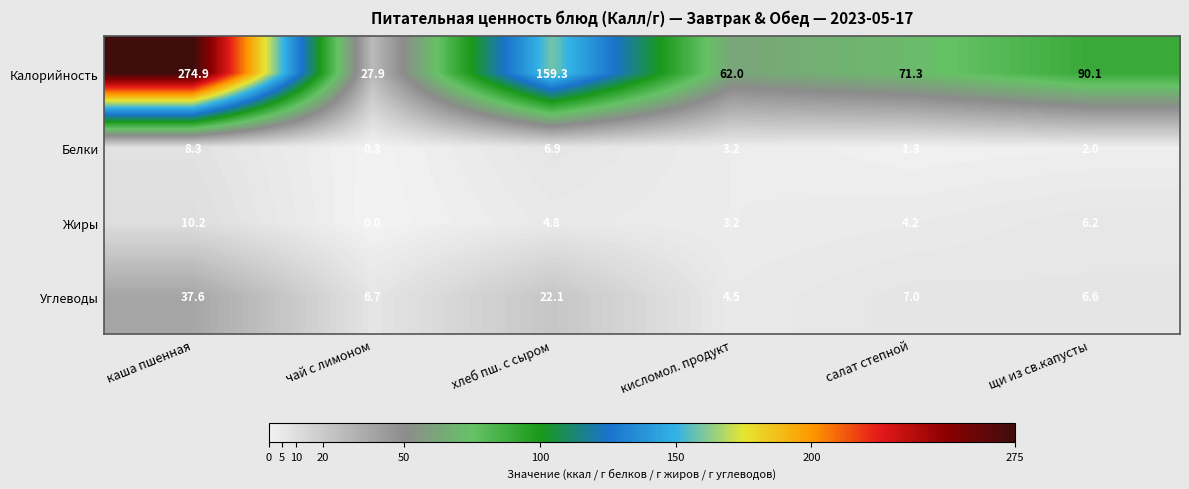

The Жиры series shows 6.2 at щи из св.капусты. True or false?

True